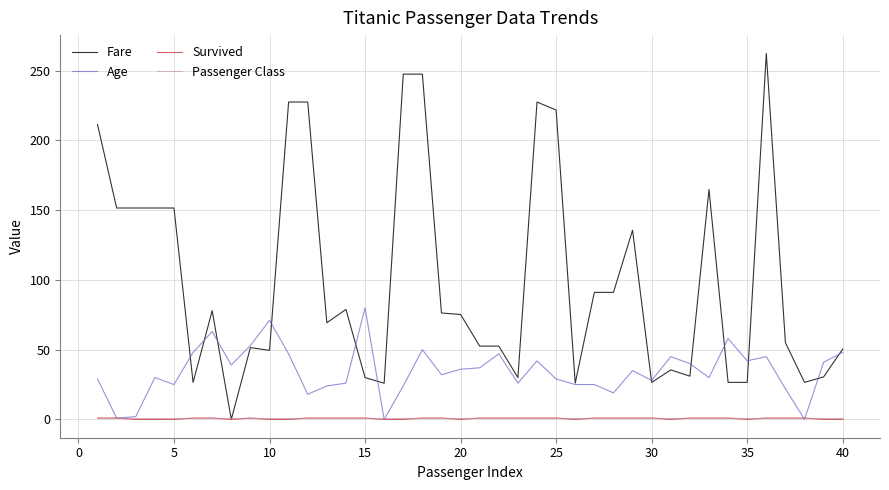

What is the maximum value shown in the chart?

262.4